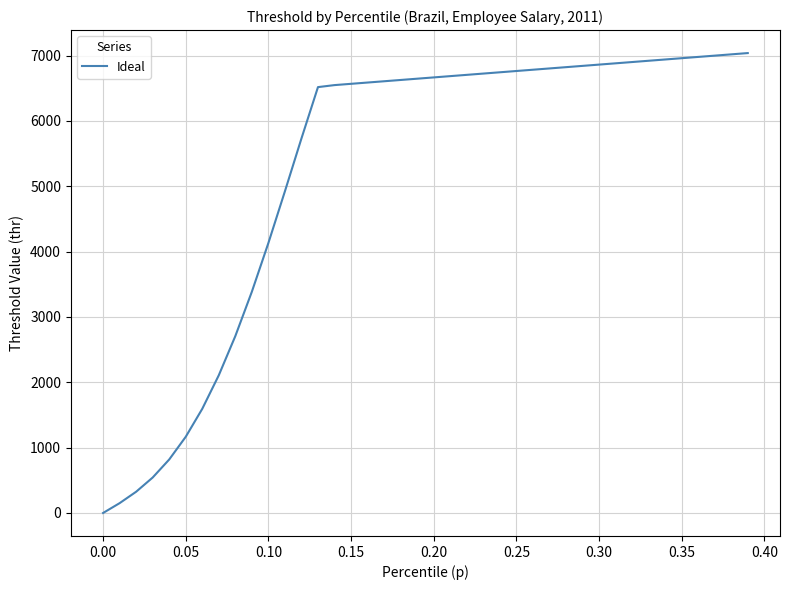

What is the difference between the maximum and minimum values?

7039.5